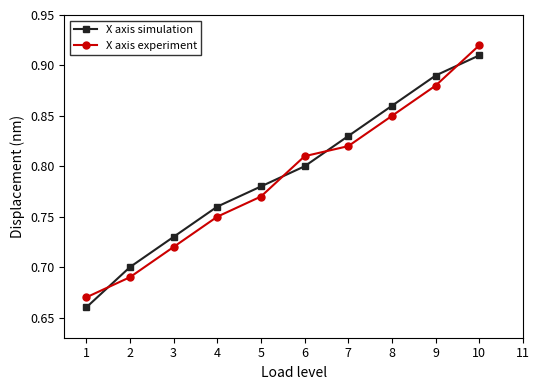

What is the total value across all series at 8?

1.7